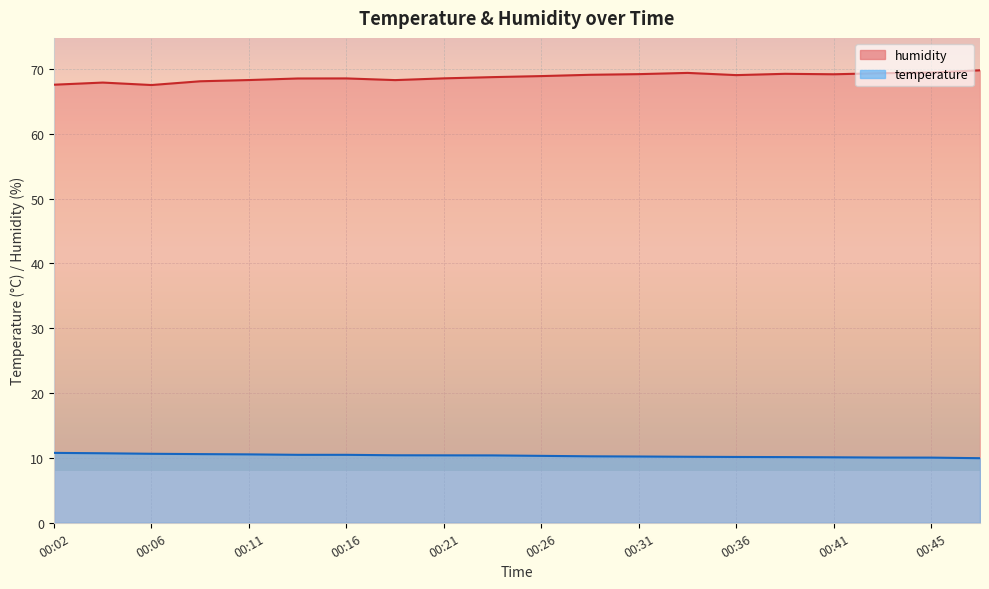

What is the average value of the humidity series?

68.7